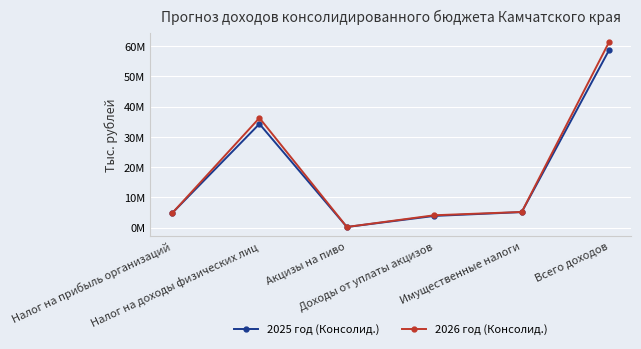

In 2026 год (Консолид.), how many points are higher than both neighbors (excluding endpoints)?

1